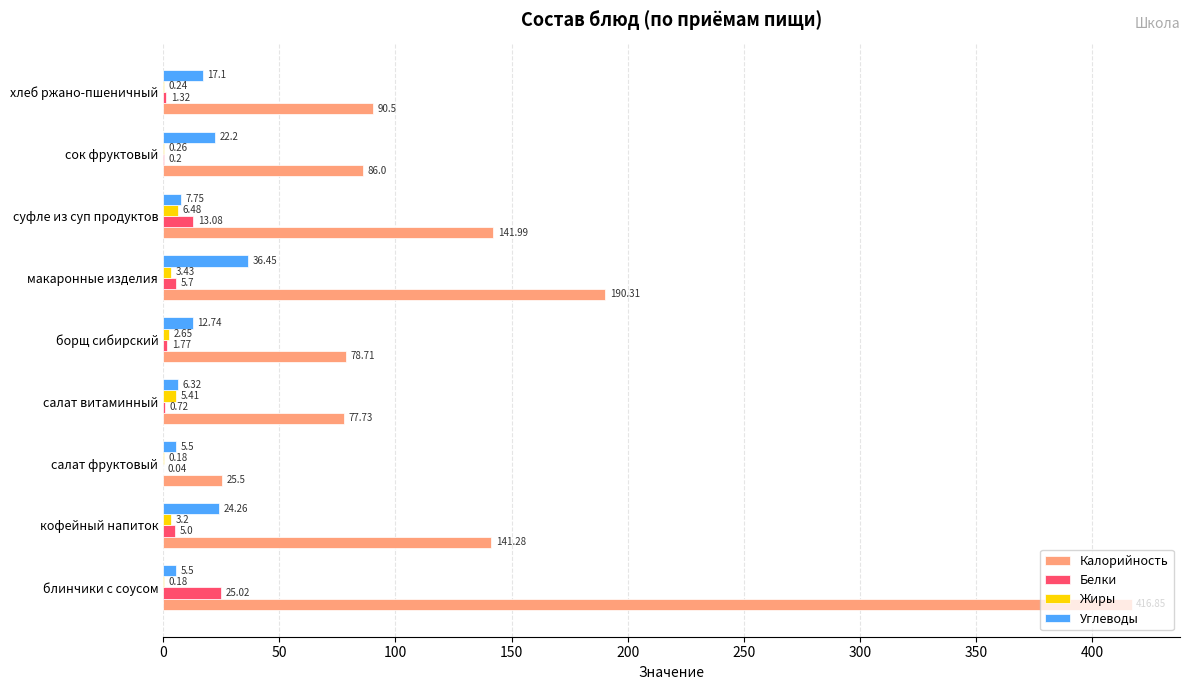

At which label does Жиры reach its peak?

суфле из суп продуктов